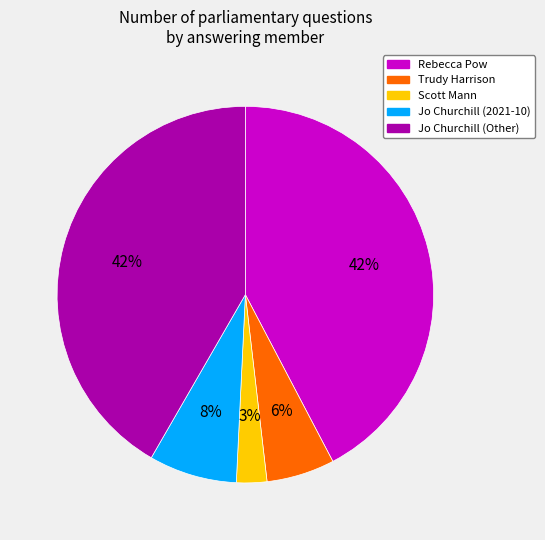

Which category has the smallest portion of the pie?

Scott Mann